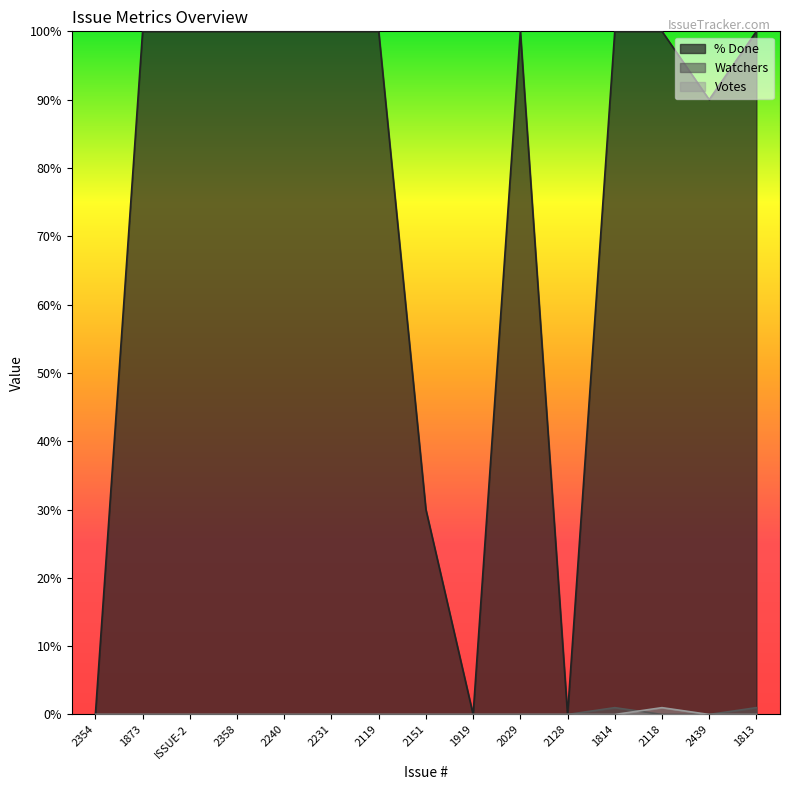

How many lines are shown in the chart?

3